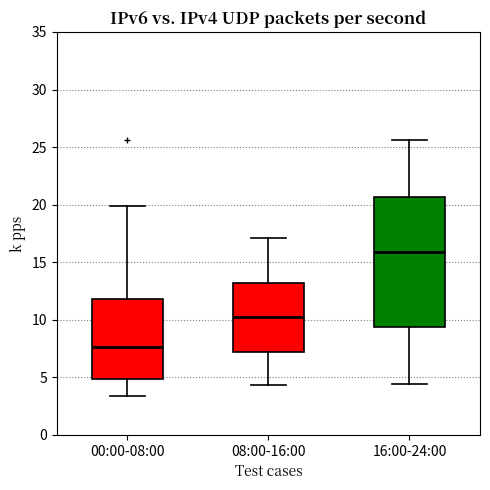

Which box has the highest median line?

16:00-24:00